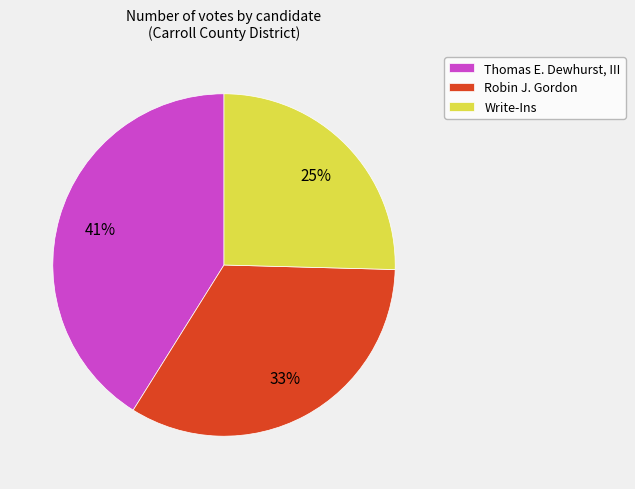

Is it true that Thomas E. Dewhurst, III is 31% of the pie?

False